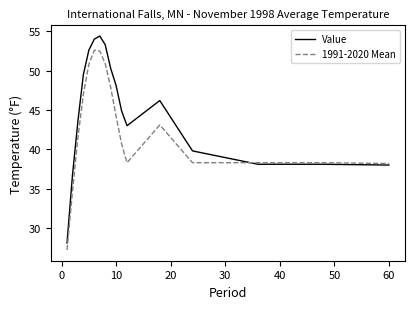

What is the maximum value for 1991-2020 Mean?

52.6